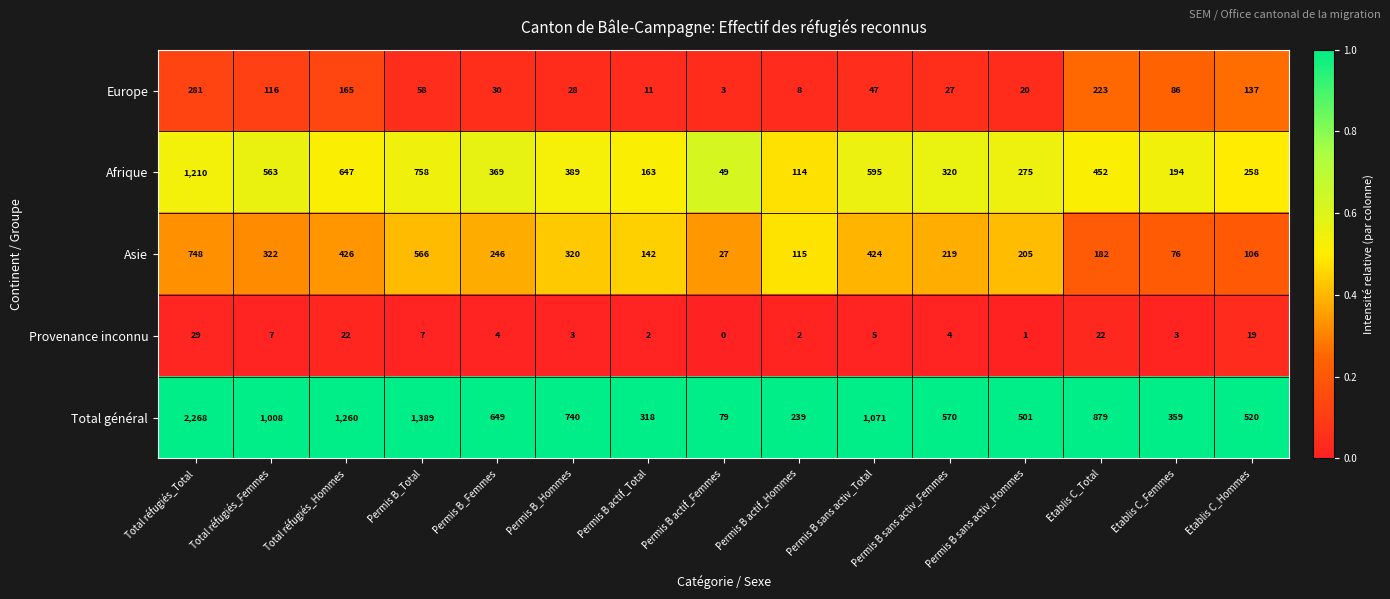

Count the number of categories in the chart.

15